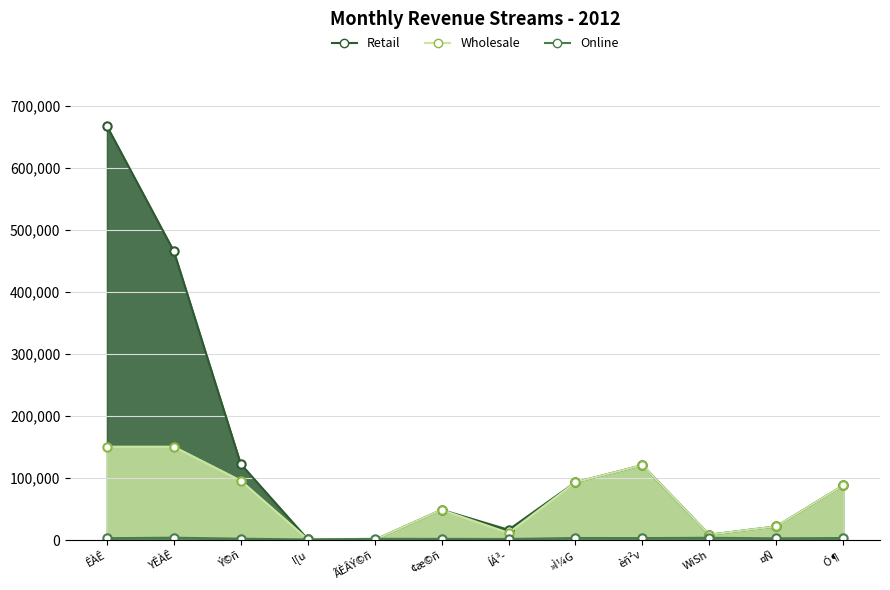

Reading left to right, extract all data points from this chart.

Retail: 667669	465800	122700	1450	490	48922	16613	93211	120915	8770	22100	88130
Wholesale: 150633	150633	95934	1350	490	48922	11623	93211	120915	8770	22100	88130